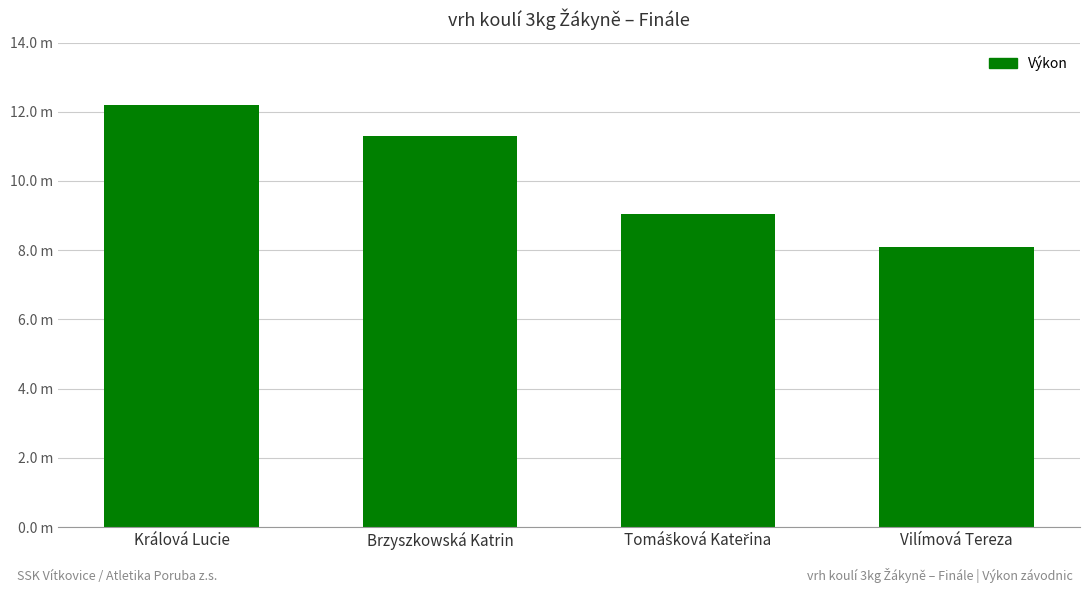

At which label is the value closest to 10?

Tomášková Kateřina